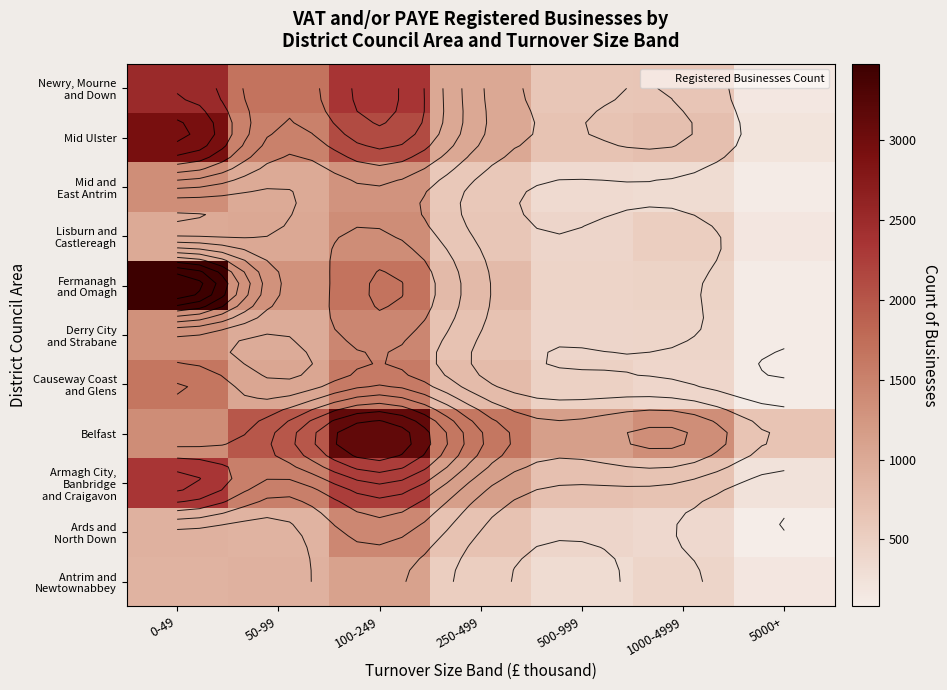

How many values in the Mid Ulster series are below 1025?

3